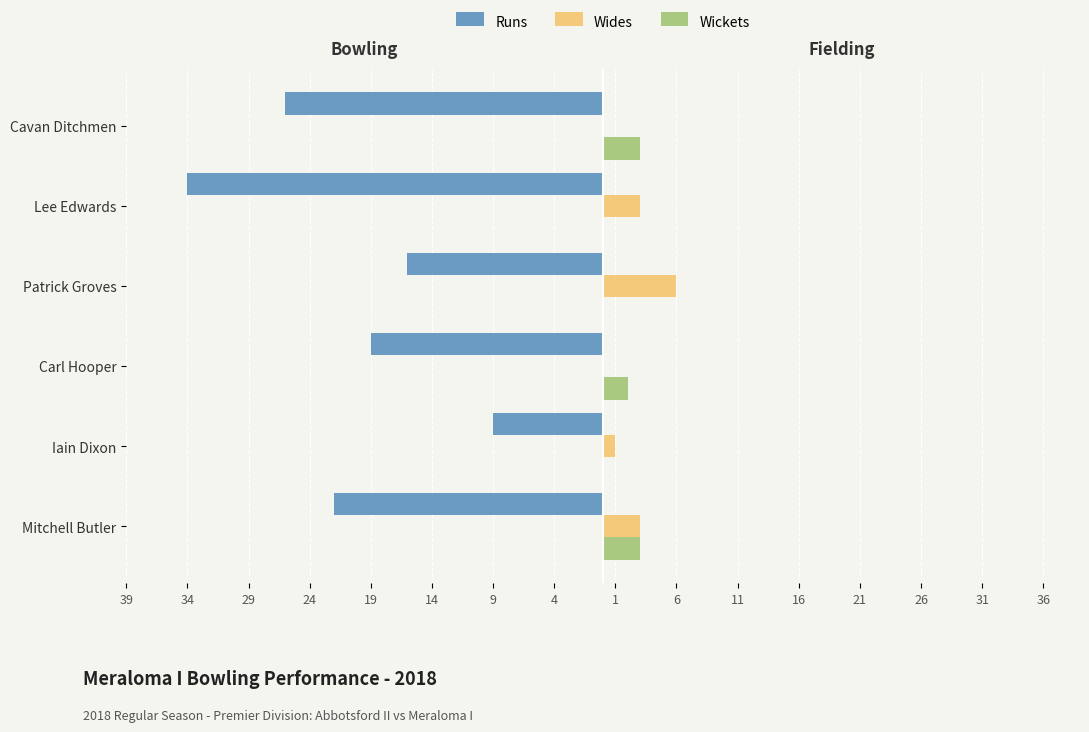

What is the highest value of the Wickets series?

3